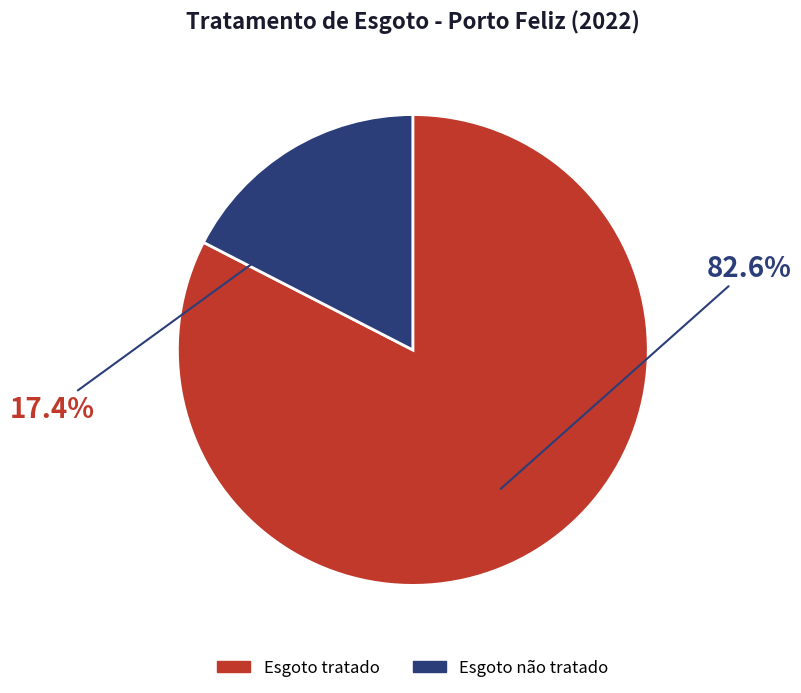

Which category has the biggest portion of the pie?

Esgoto tratado